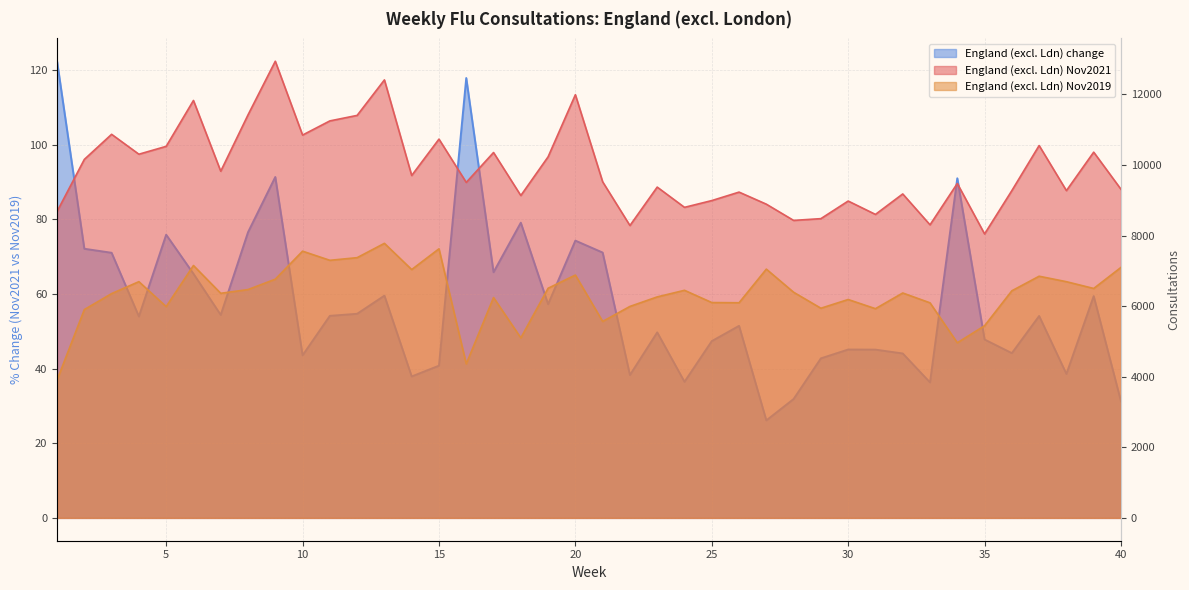

Reading left to right, what are all the values shown in this chart?

England (excl. Ldn) Nov2021: 1=8684.0	2=10160.0	3=10871.0	4=10307.0	5=10530.0	6=11830.0	7=9825.0	8=11422.0	9=12942.0	10=10850.0	11=11251.0	12=11407.0	13=12413.0	14=9704.0	15=10735.0	16=9508.0	17=10355.0	18=9136.0	19=10233.0	20=11993.0	21=9525.0	22=8286.0	23=9375.0	24=8801.0	25=8993.0	26=9233.0	27=8891.0	28=8431.0	29=8481.0	30=8980.0	31=8601.0	32=9181.0	33=8306.0	34=9478.0	35=8048.0	36=9276.0	37=10553.0	38=9275.0	39=10365.0	40=9313.0
England (excl. Ldn) Nov2019: 1=3906.0	2=5904.0	3=6357.0	4=6695.0	5=5988.0	6=7153.0	7=6365.0	8=6471.0	9=6765.0	10=7559.0	11=7300.0	12=7375.0	13=7781.0	14=7038.0	15=7626.0	16=4365.0	17=6245.0	18=5102.0	19=6508.0	20=6882.0	21=5568.0	22=5993.0	23=6263.0	24=6450.0	25=6103.0	26=6097.0	27=7050.0	28=6395.0	29=5942.0	30=6189.0	31=5929.0	32=6374.0	33=6095.0	34=4963.0	35=5446.0	36=6436.0	37=6849.0	38=6694.0	39=6502.0	40=7099.0
England (excl. Ldn) change: 1=122.3	2=72.1	3=71.0	4=54.0	5=75.8	6=65.4	7=54.4	8=76.5	9=91.3	10=43.5	11=54.1	12=54.7	13=59.5	14=37.9	15=40.8	16=117.8	17=65.8	18=79.1	19=57.2	20=74.3	21=71.1	22=38.3	23=49.7	24=36.5	25=47.4	26=51.4	27=26.1	28=31.8	29=42.7	30=45.1	31=45.1	32=44.0	33=36.3	34=91.0	35=47.8	36=44.1	37=54.1	38=38.6	39=59.4	40=31.2